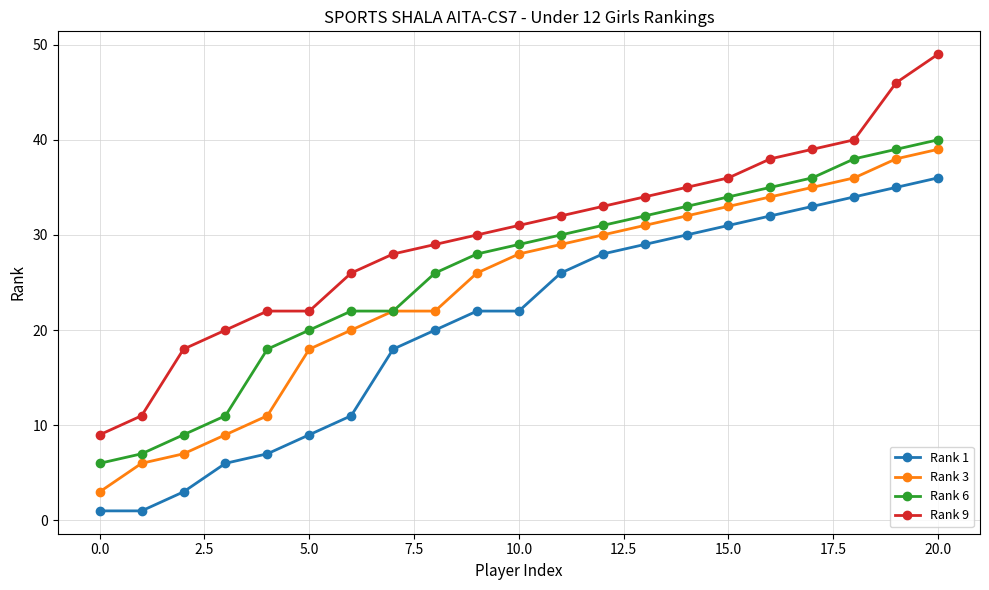

True or false: Rank 1 and Rank 3 cross at least once.

False